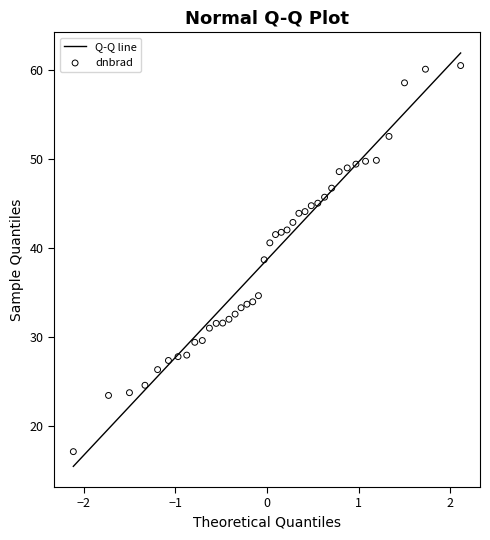

What is the range of X values (max minus min)?

4.2